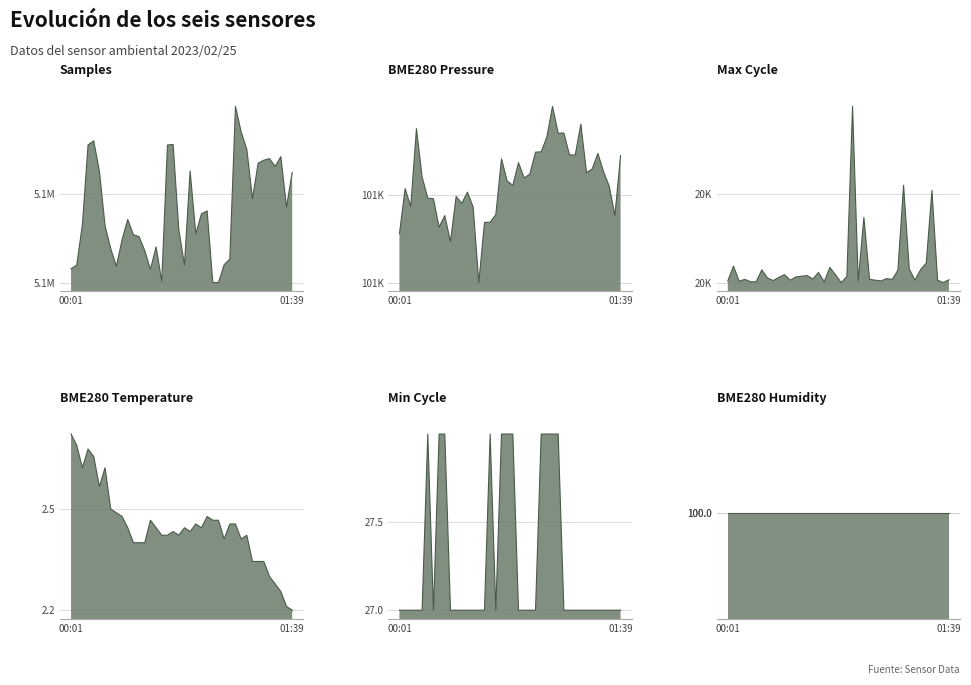

At which label is BME280_humidity_line closest to 100?

00:01